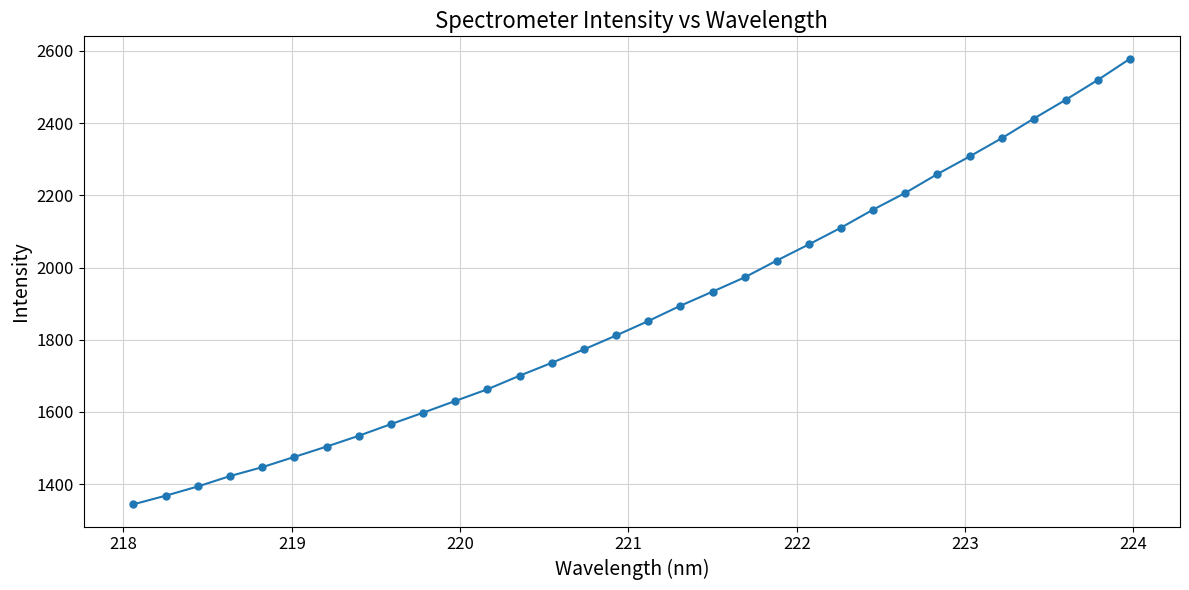

True or false: the data has more than 2 interior local peaks.

False